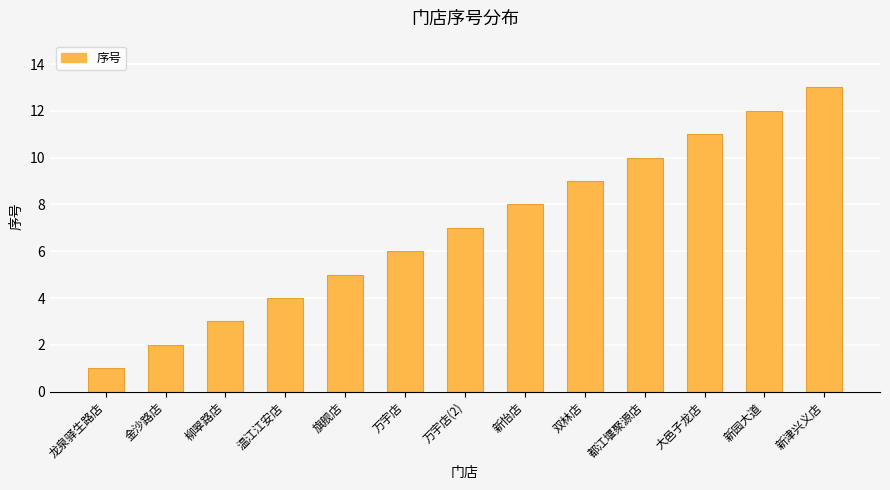

What is the label of the 10th bar from the left?

都江堰聚源店